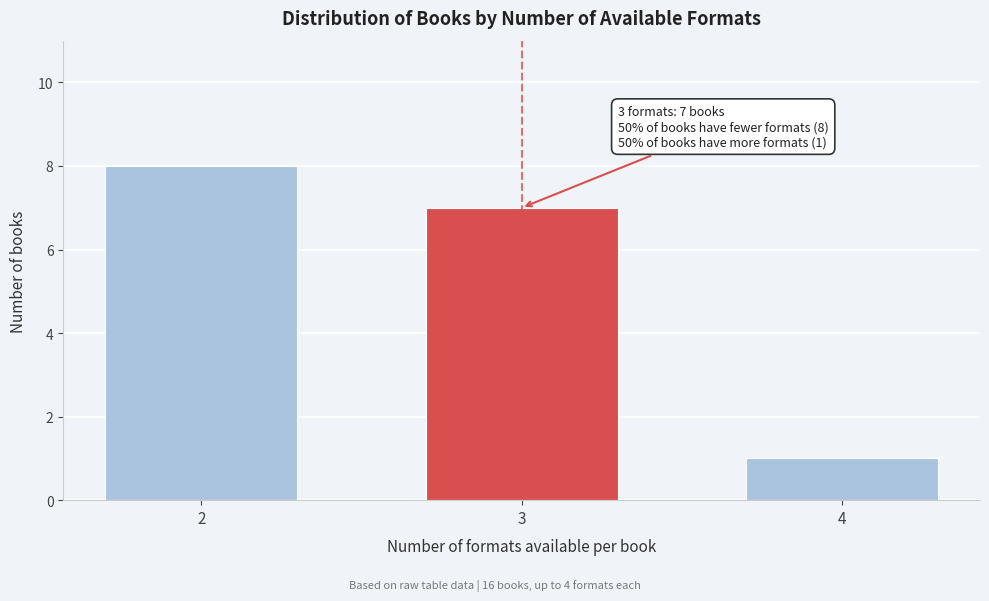

Reading right to left, extract all data points from this chart.

4=1	3=7	2=8